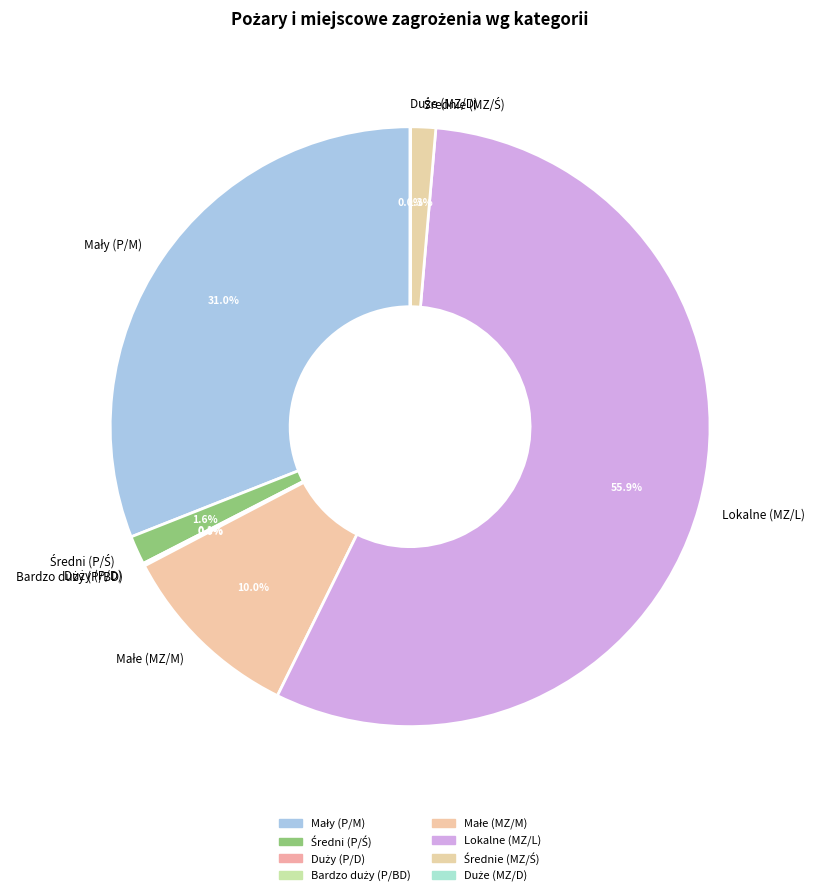

Does Lokalne (MZ/L) account for over 50% of the chart?

Yes